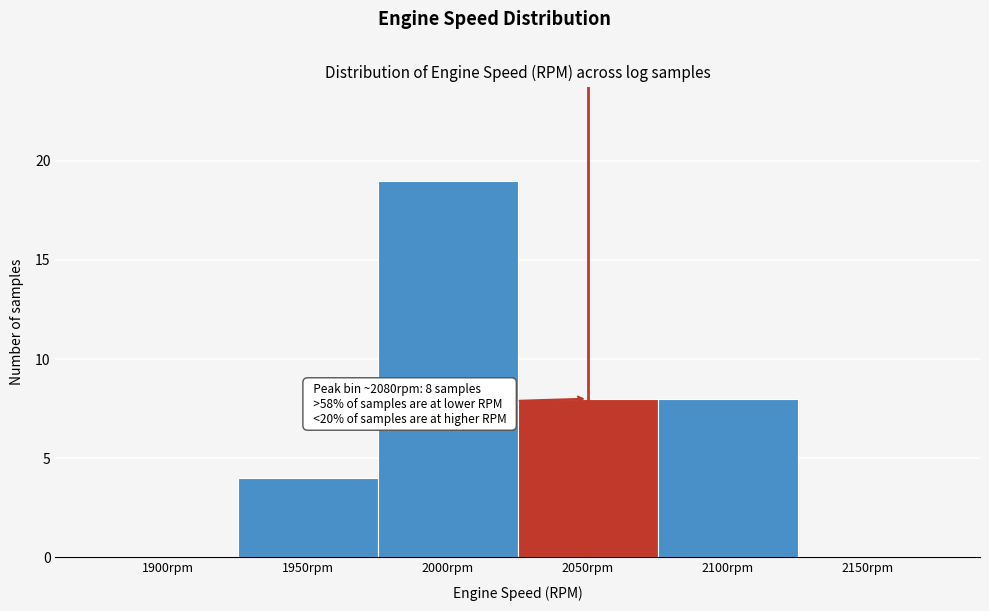

Reading right to left, extract all data points from this chart.

2150rpm=0	2100rpm=8	2050rpm=8	2000rpm=19	1950rpm=4	1900rpm=0